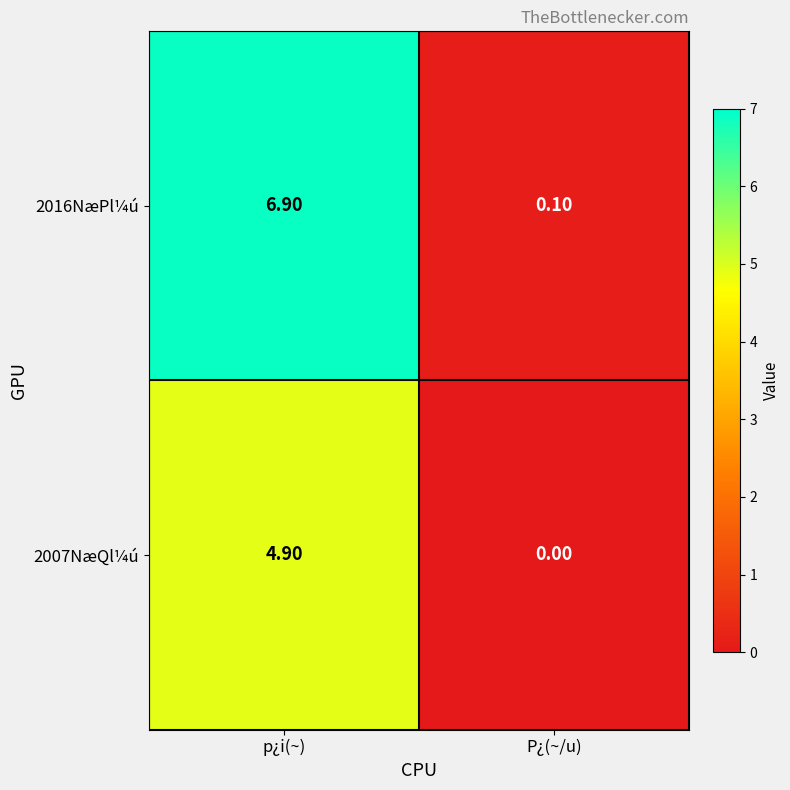

How many series are shown in this chart?

2